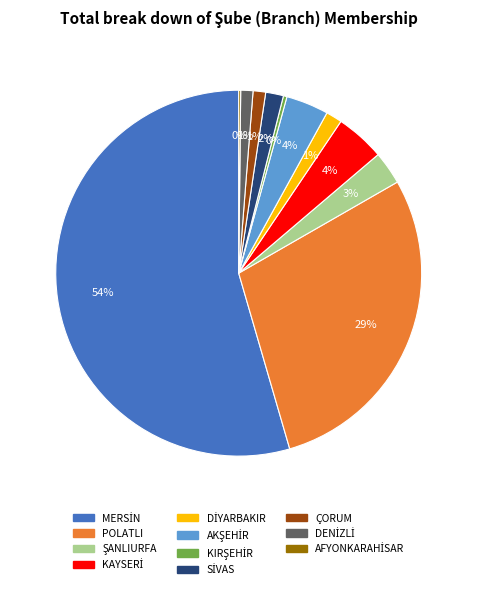

The ÇORUM slice represents 11% of the pie. True or false?

False